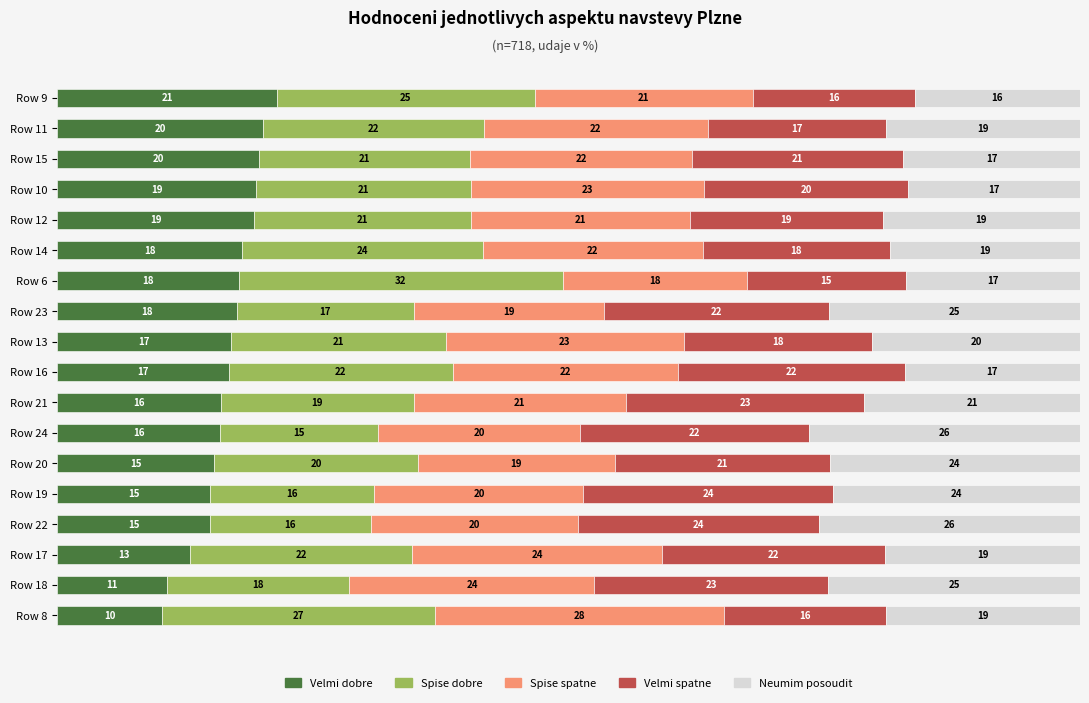

At which label does Velmi dobre reach its minimum?

Row 8